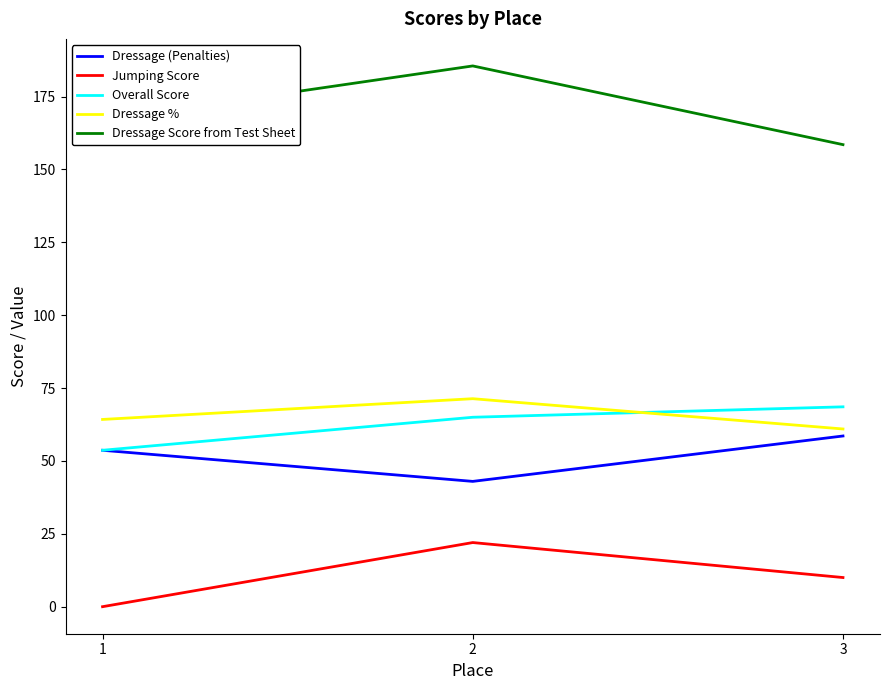

How many positive values does the Jumping Score series have?

2